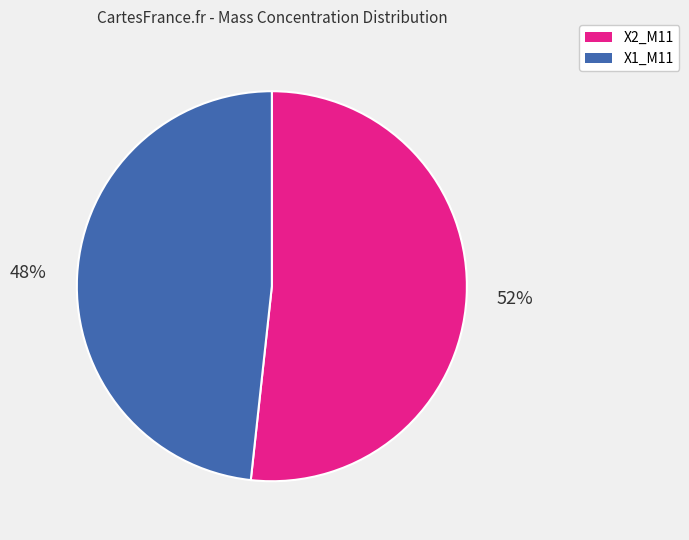

To the nearest percent, what is the average slice percentage?

50%